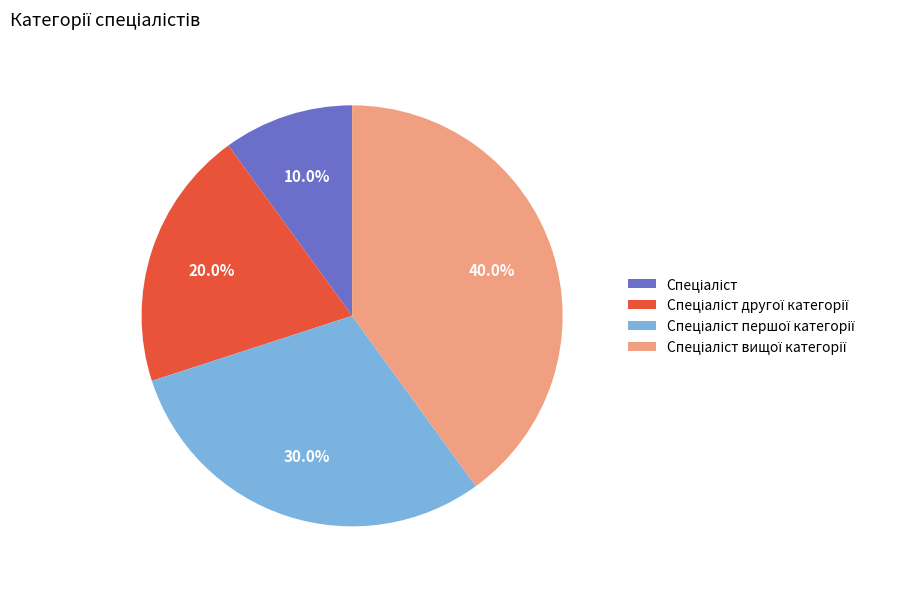

Is there a majority slice in this chart?

No